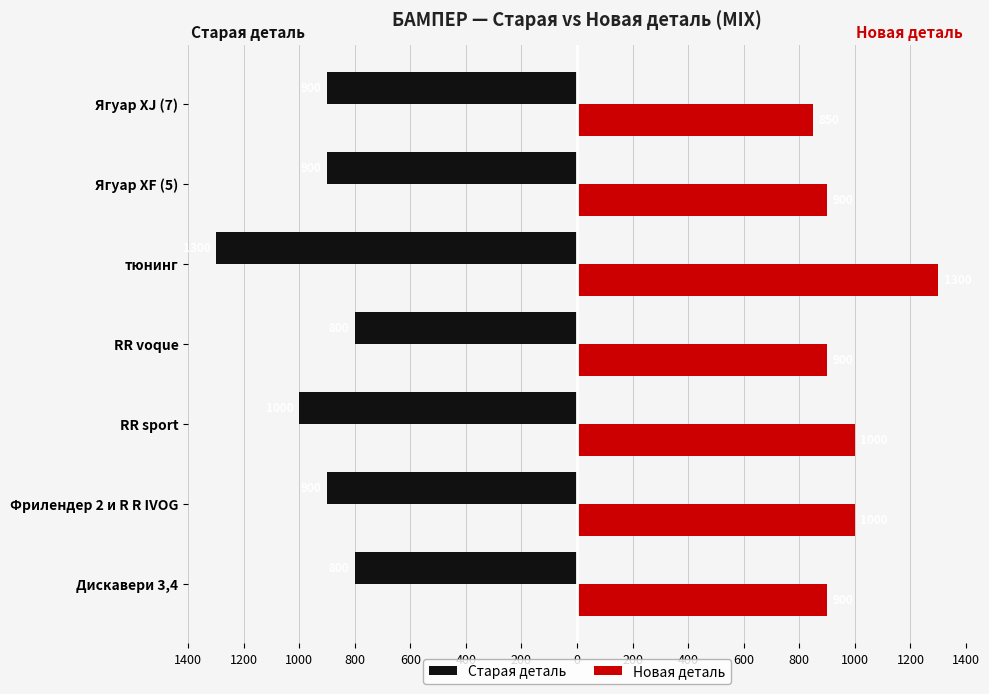

Where is Старая деталь nearest to the value -1050?

RR sport